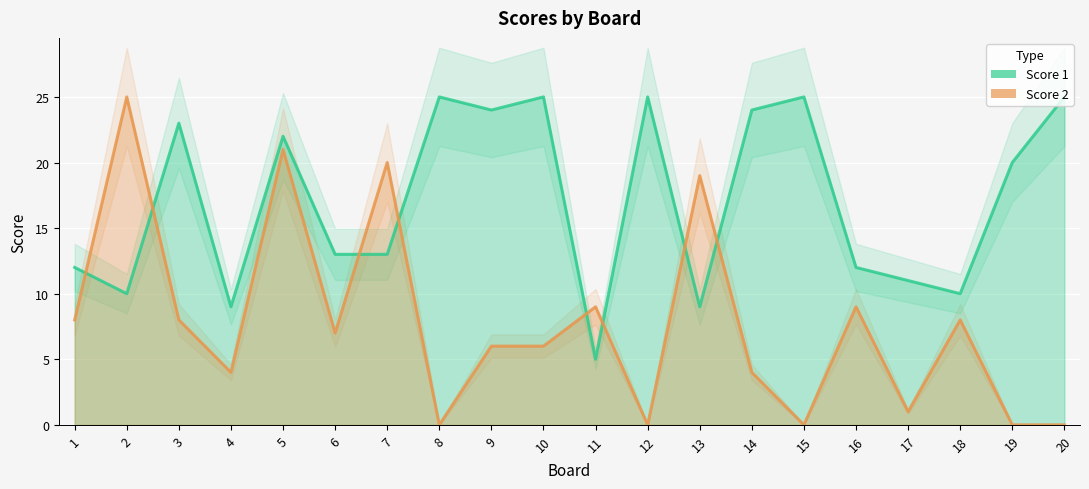

After their last crossing, which series has the higher values: Score 1 or Score 2?

Score 1